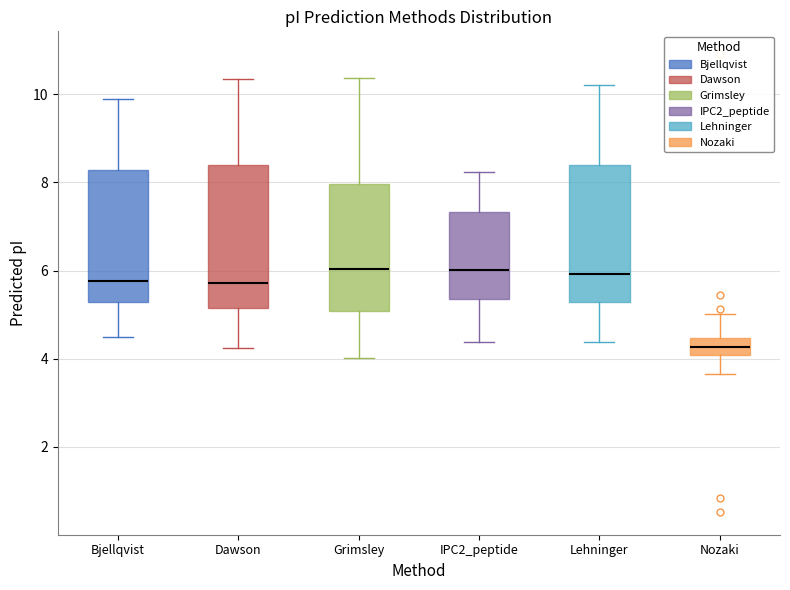

Reading left to right, read every box against the y-axis: the position of its median line, the range the box covers, and the ends of its whiskers. The values are not printed on the chart, so give them approximately, as read against the axis.

Bjellqvist: median 5.8, box 5.2 to 8.2, whiskers 4.4 to 9.8
Dawson: median 5.8, box 5.2 to 8.4, whiskers 4.2 to 10.4
Grimsley: median 6.0, box 5.0 to 8.0, whiskers 4.0 to 10.4
IPC2_peptide: median 6.0, box 5.4 to 7.4, whiskers 4.4 to 8.2
Lehninger: median 6.0, box 5.2 to 8.4, whiskers 4.4 to 10.2
Nozaki: median 4.2, box 4.0 to 4.4, whiskers 3.6 to 5.0